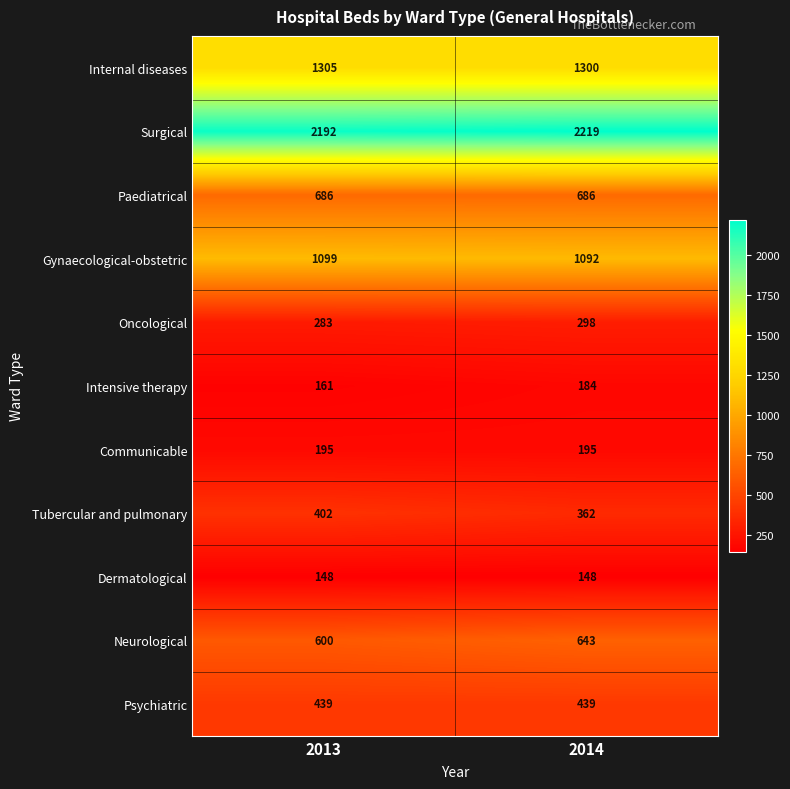

How many series are shown in this chart?

11